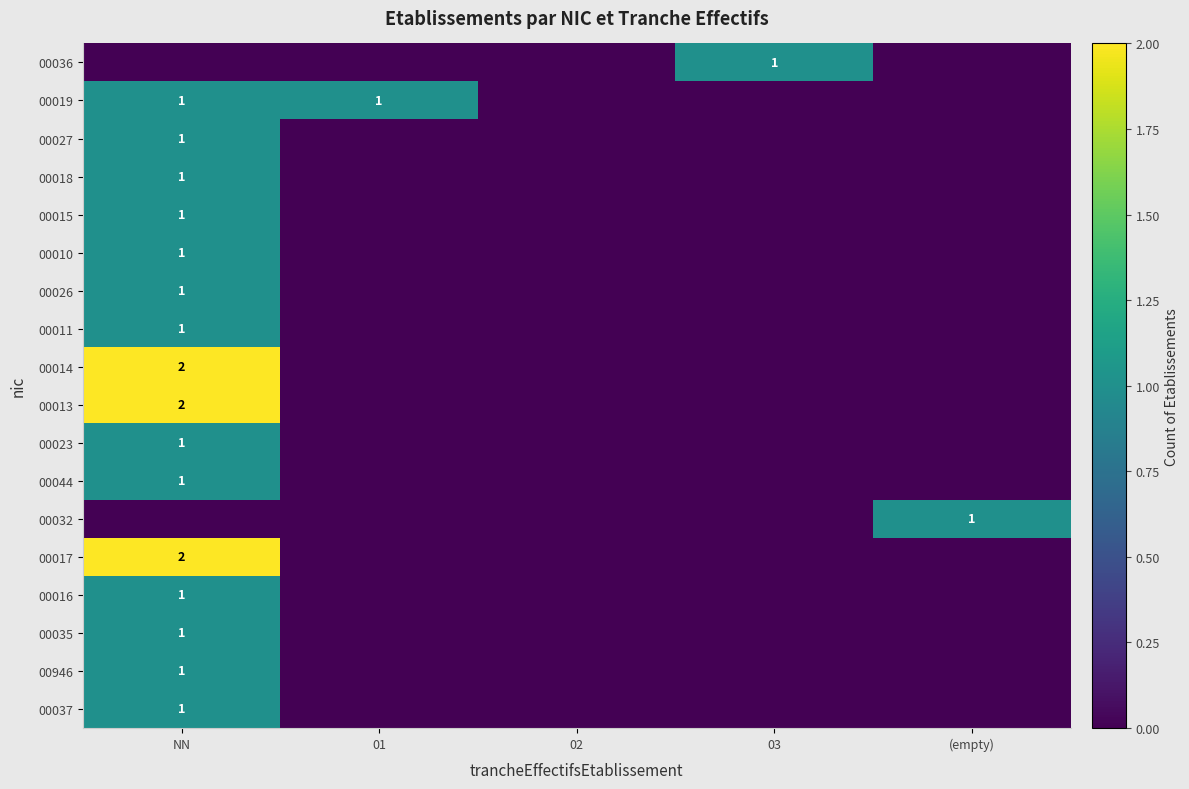

True or false: 00032 has a value of 2 at (empty).

False